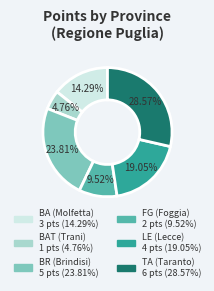

What percentage is the BR (Brindisi) slice, to the nearest percent?

24%